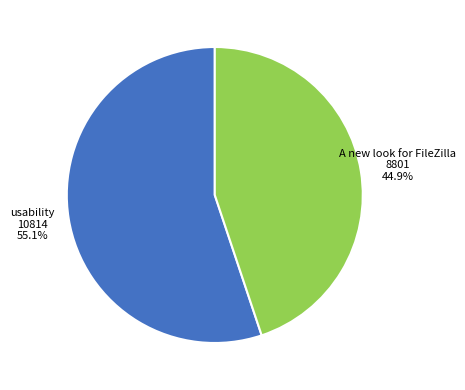

How many segments does this pie chart have?

2